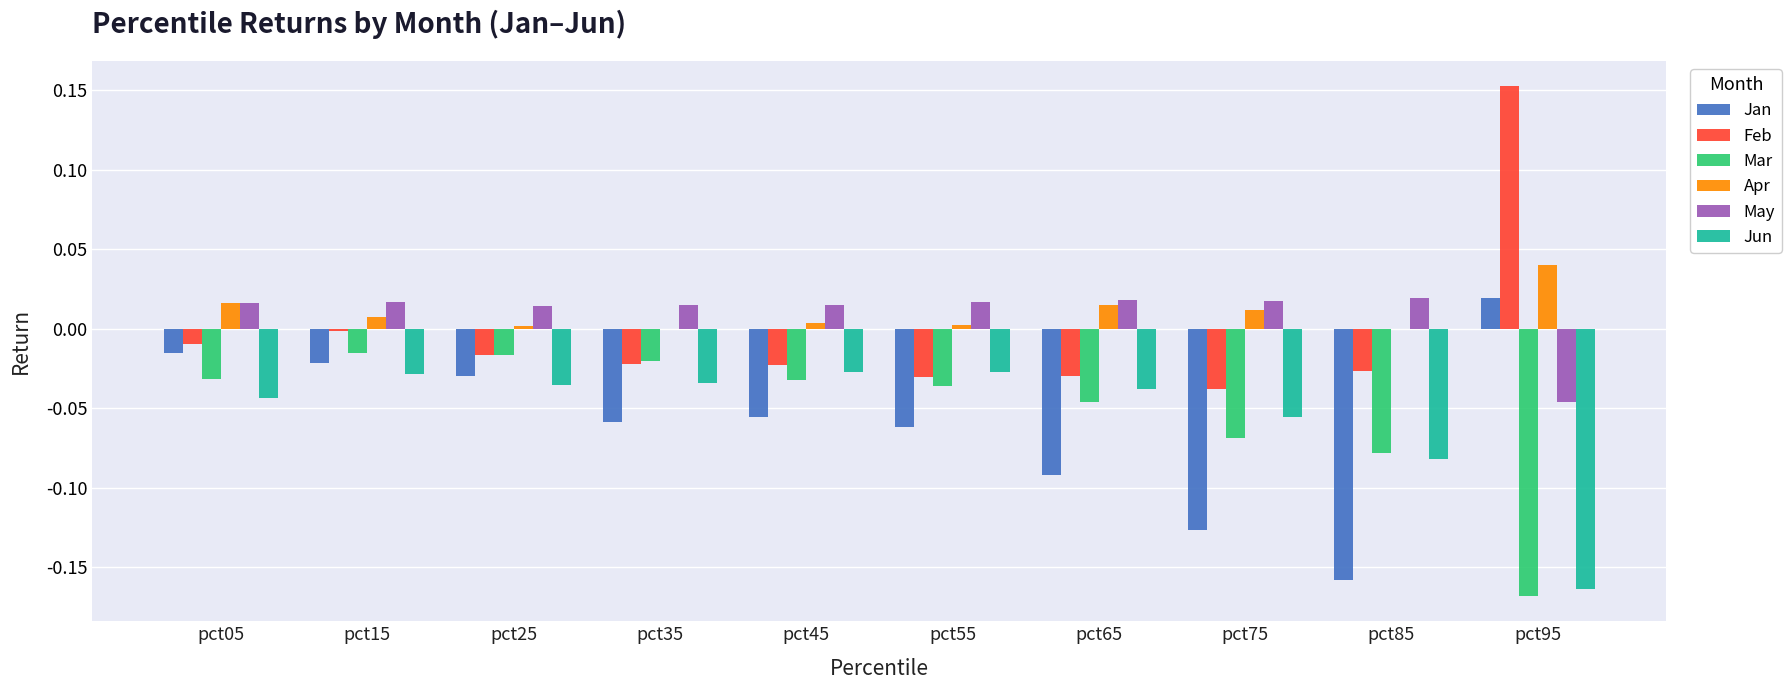

True or false: Mar has a value of -0.0 at pct75.

False